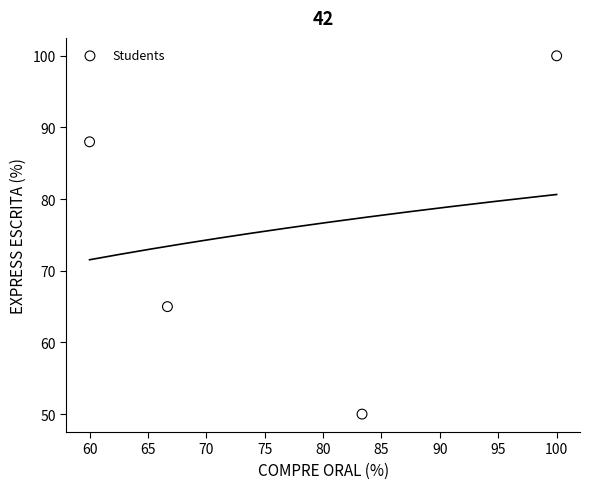

What Y value in the scatter plot is closest to 75?

65